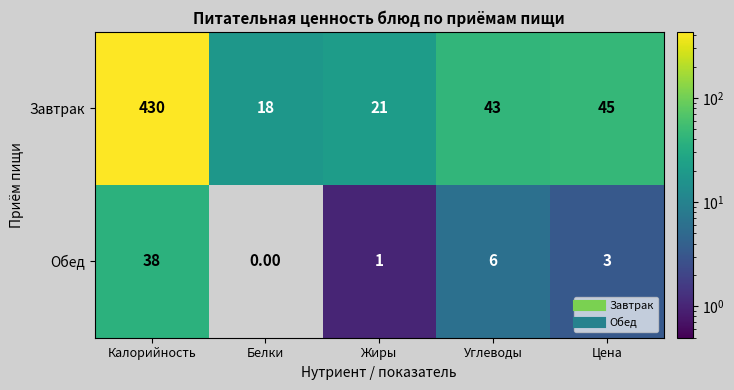

At which category does the chart reach its peak across all series?

Калорийность